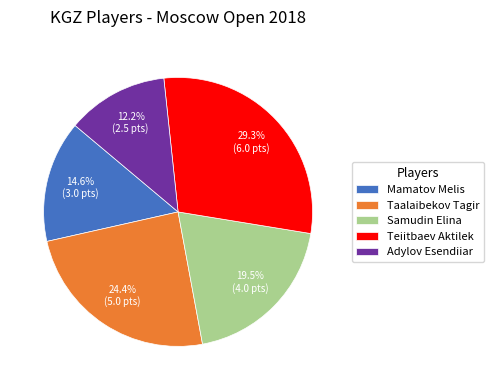

What is the smallest slice in the pie chart?

Adylov Esendiiar